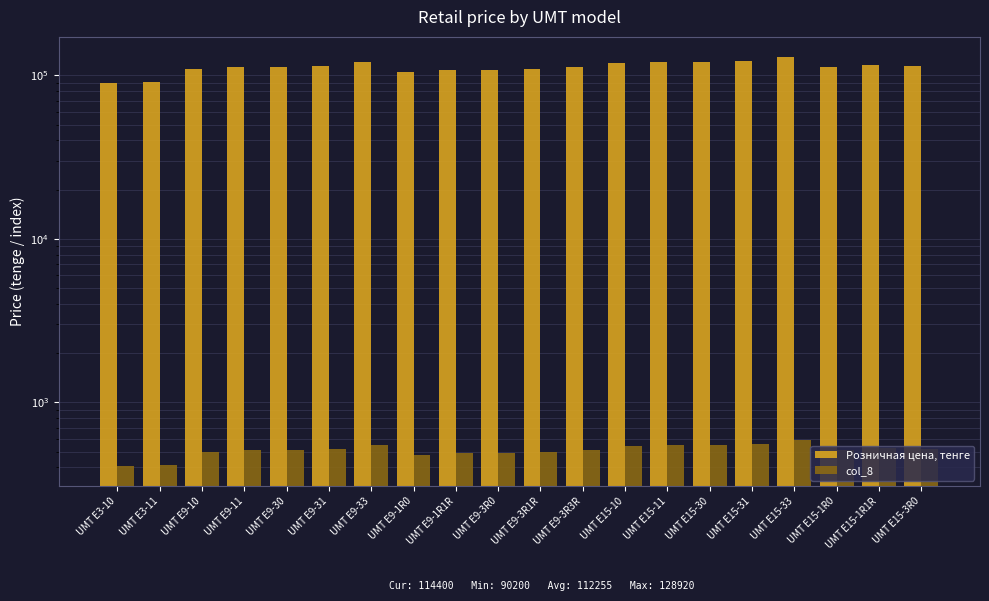

Is the value of Розничная цена, тенге at UMT E15-31 greater than the value of col_8 at UMT E15-3R0?

Yes